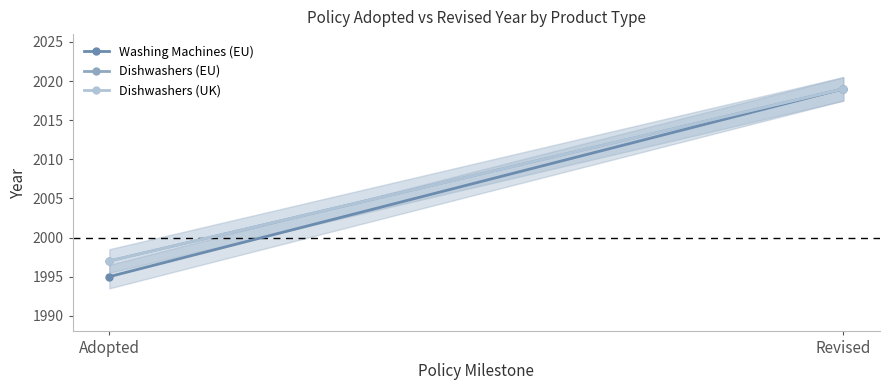

Rank the categories by Washing Machines (EU) value from lowest to highest.

Adopted, Revised